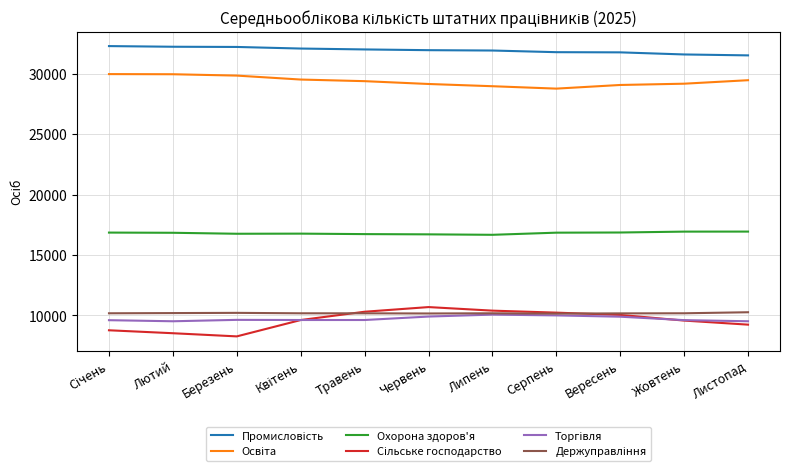

At how many categories does at least one series exceed 16023?

11